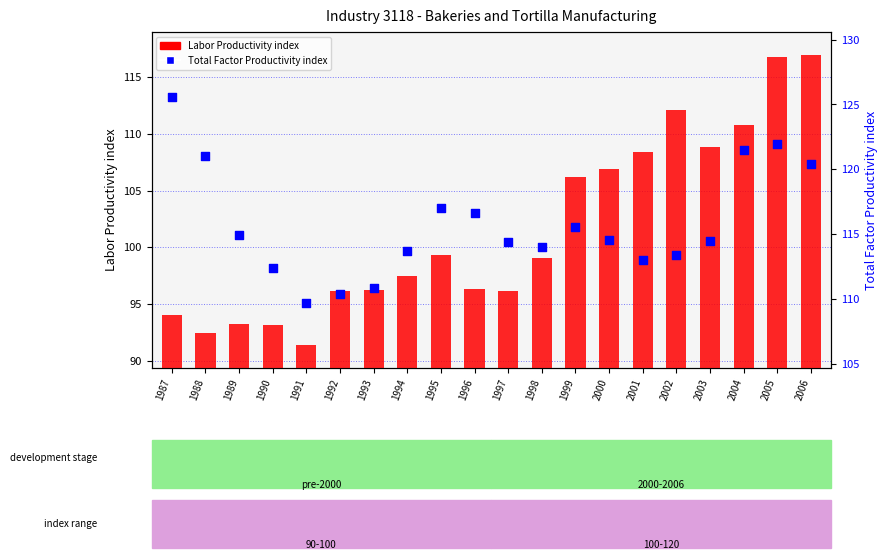

Which series has the largest Y range (max minus min)?

Labor Productivity index